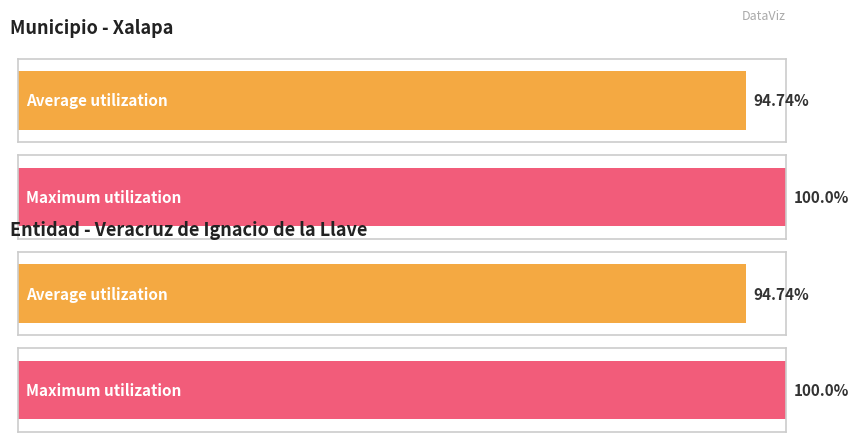

Are the bars grouped side by side (vs. stacked)?

Yes